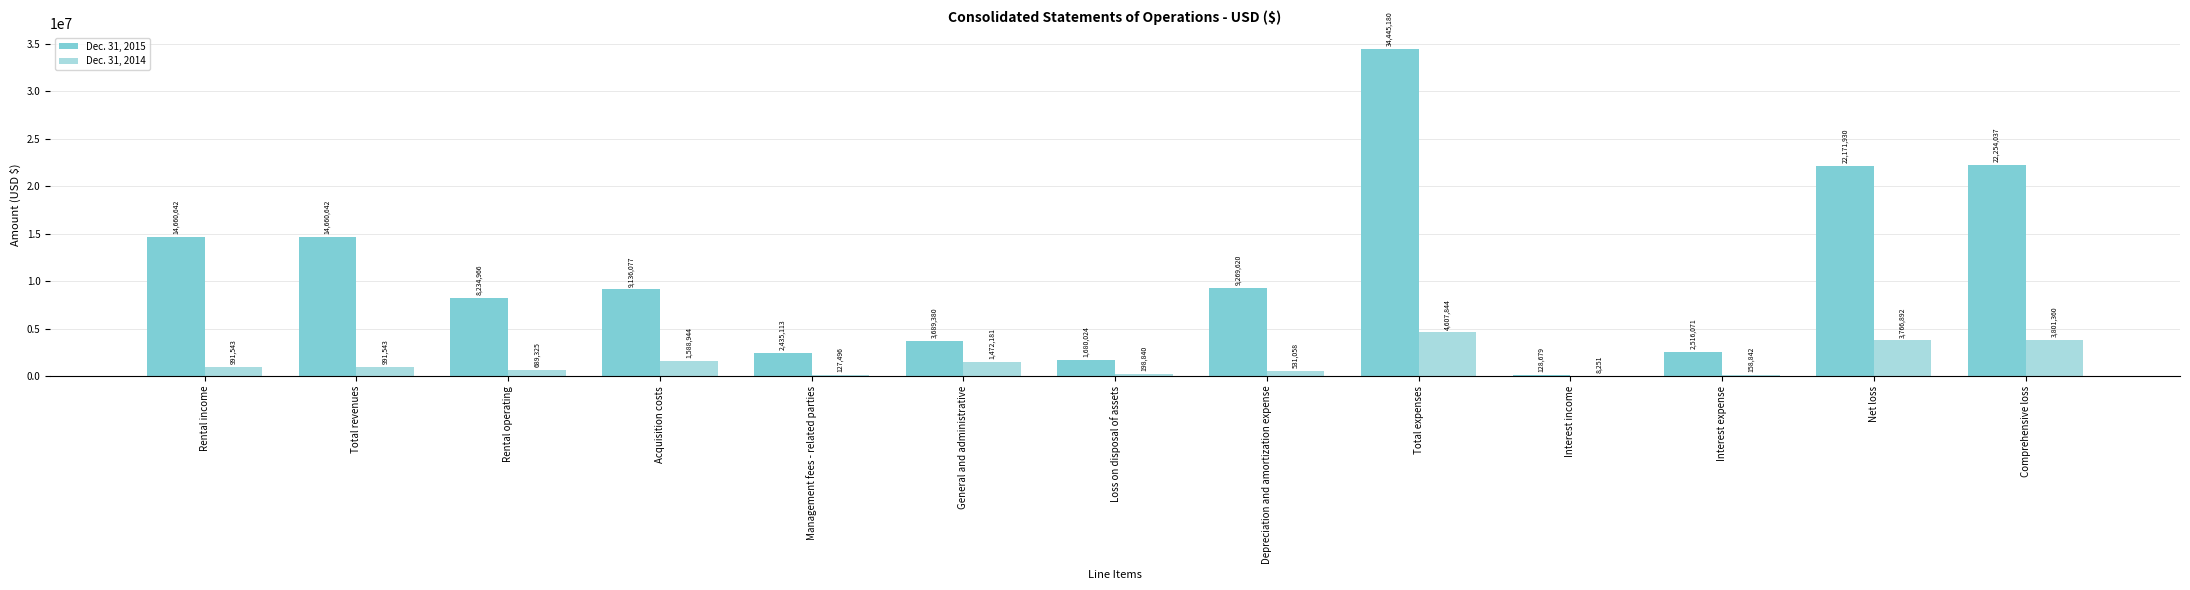

What is the sum of all Dec. 31, 2015 values?

145282361